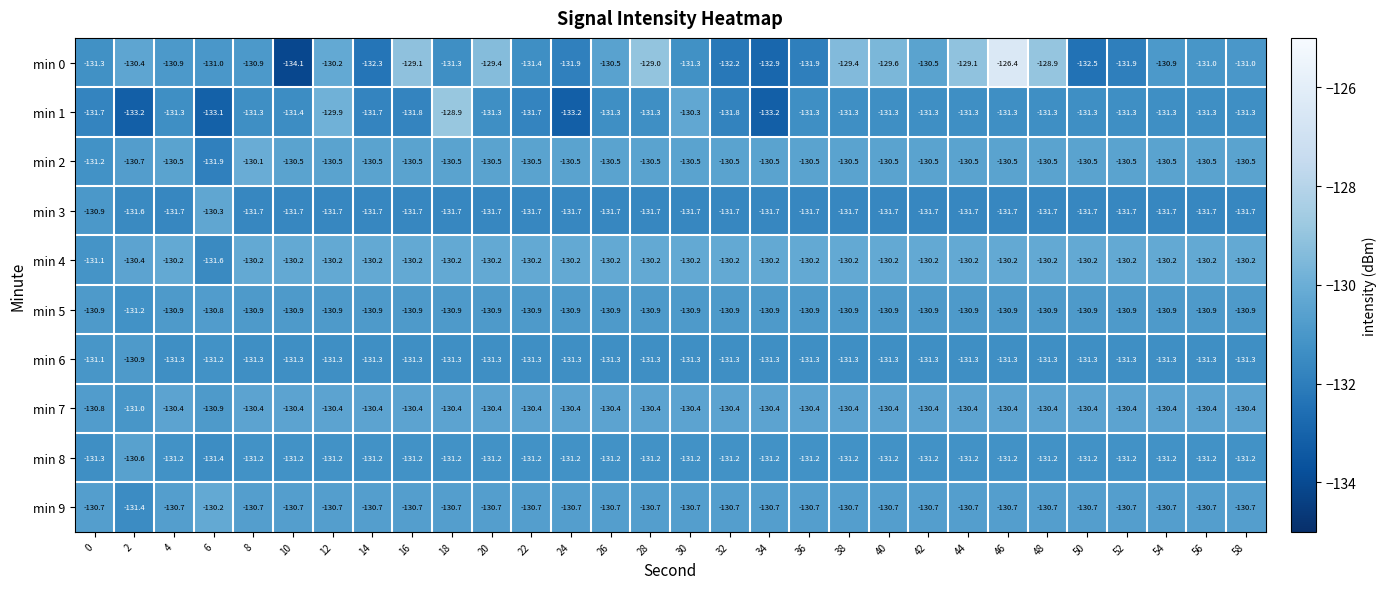

True or false: min 6 has a value of -131.2 at 6.

True